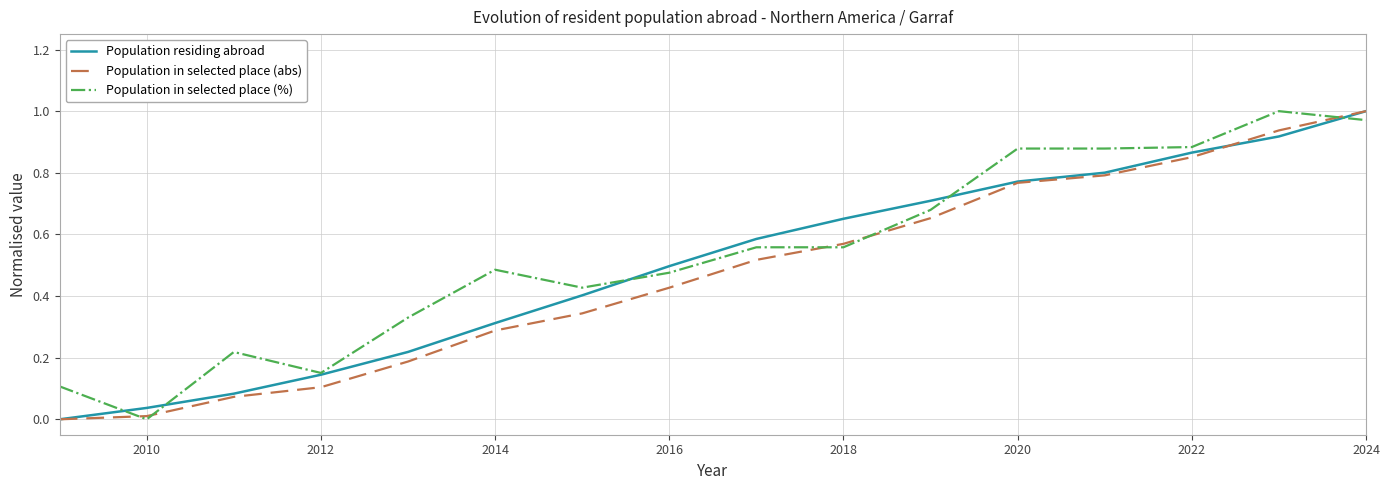

Reading left to right, list all the values displayed in this chart.

Population residing abroad: 0.0	0.0	0.1	0.1	0.2	0.3	0.4	0.5	0.6	0.7	0.7	0.8	0.8	0.9	0.9	1.0
Population in selected place (abs): 0.0	0.0	0.1	0.1	0.2	0.3	0.3	0.4	0.5	0.6	0.7	0.8	0.8	0.9	0.9	1.0
Population in selected place (%): 0.1	0.0	0.2	0.2	0.3	0.5	0.4	0.5	0.6	0.6	0.7	0.9	0.9	0.9	1.0	1.0